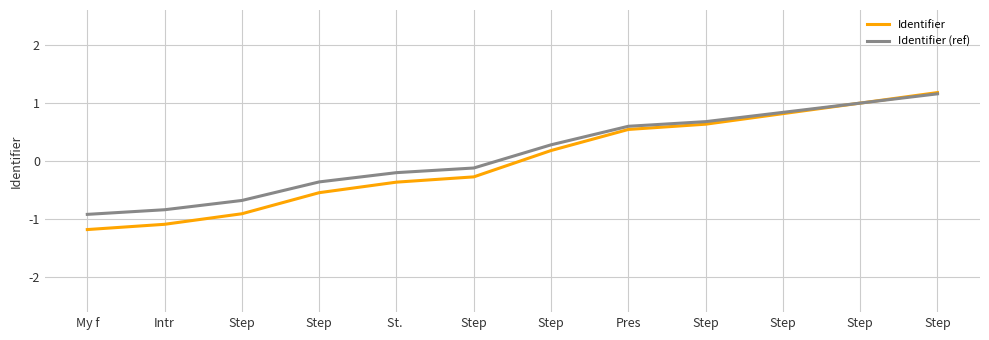

What are all the series names shown in the legend?

Identifier, Identifier (ref)